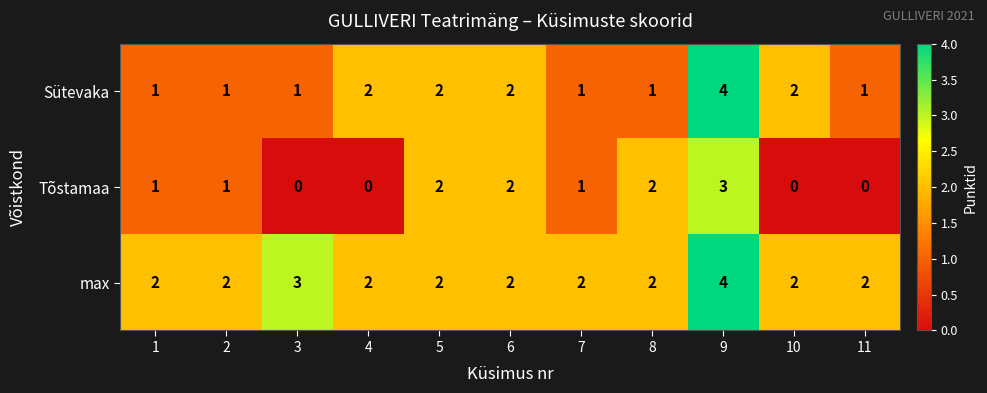

At which label is max closest to 3?

3